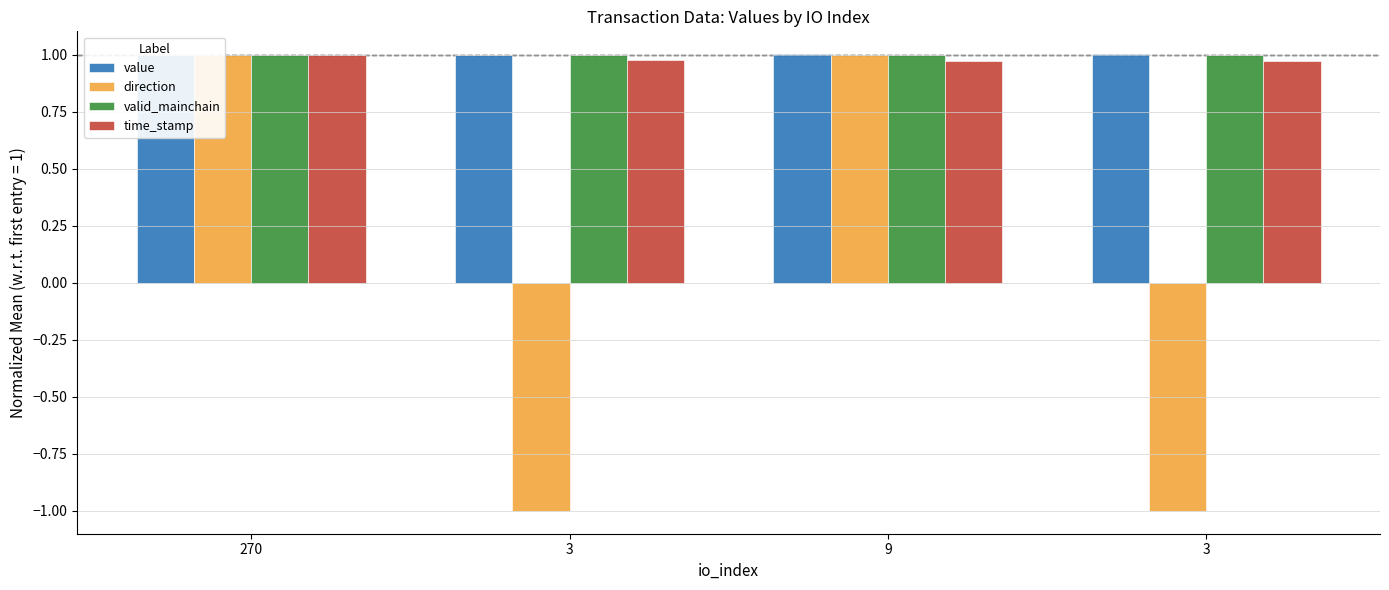

What is the smallest value displayed?

-1.0